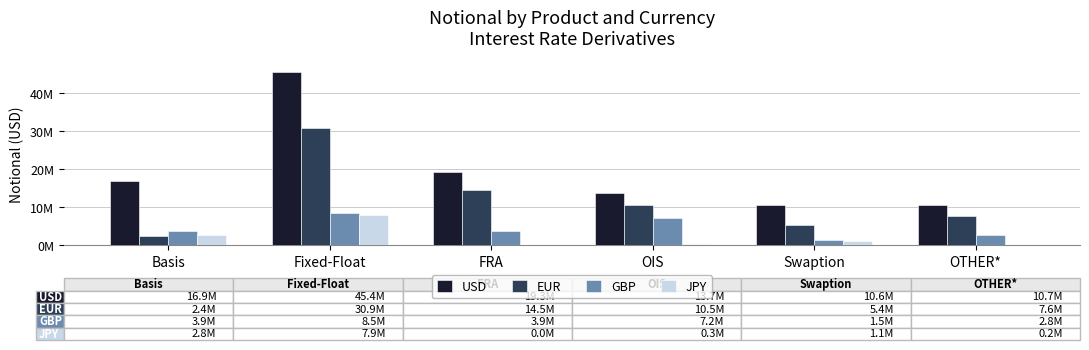

Are the bars grouped side by side (vs. stacked)?

Yes